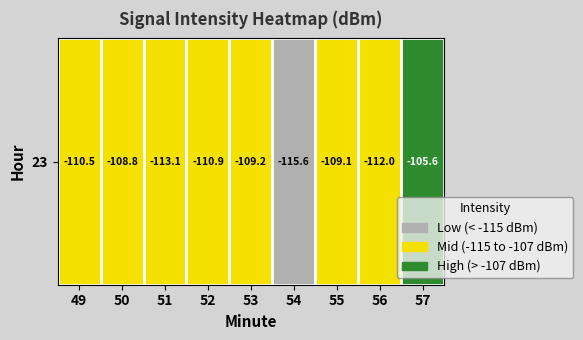

What is the sum of the values at 56 and 51?

2